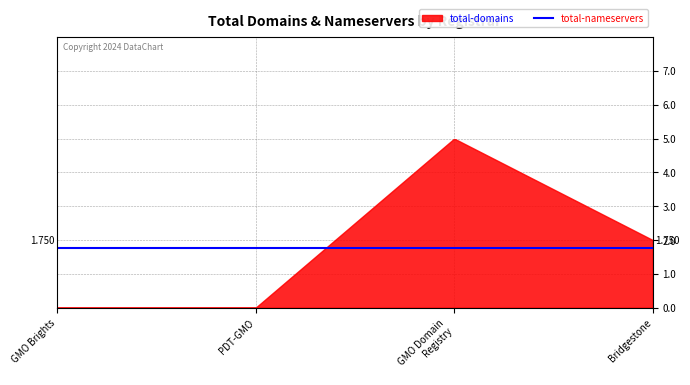

At GMO Domain Registry Inc., list the series in order from largest to smallest.

total-domains, total-nameservers